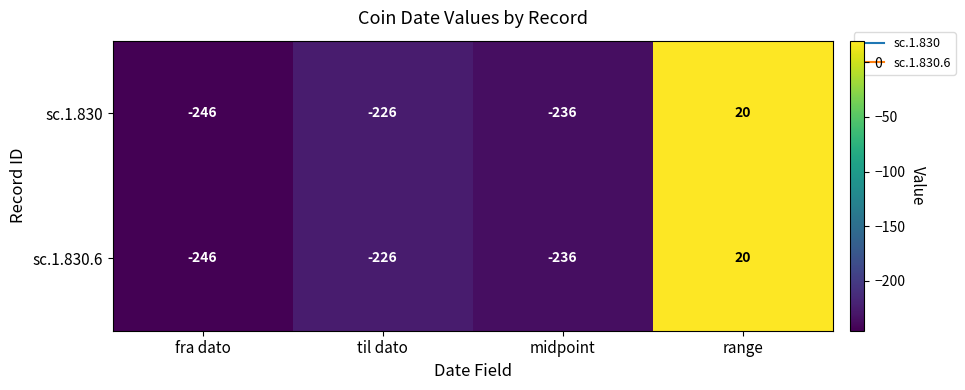

Reading left to right, what are all the values shown in this chart?

sc.1.830: fra dato=-246	til dato=-226	midpoint=-236	range=20
sc.1.830.6: fra dato=-246	til dato=-226	midpoint=-236	range=20